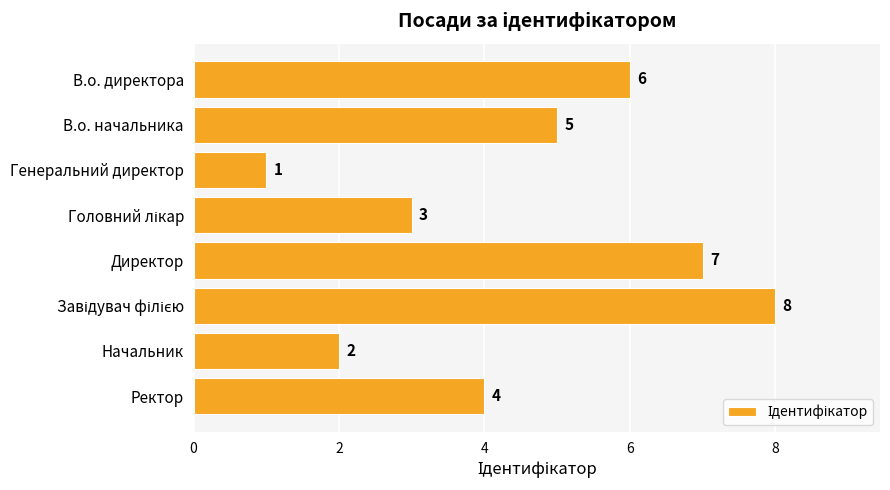

What is the sum of all values?

36